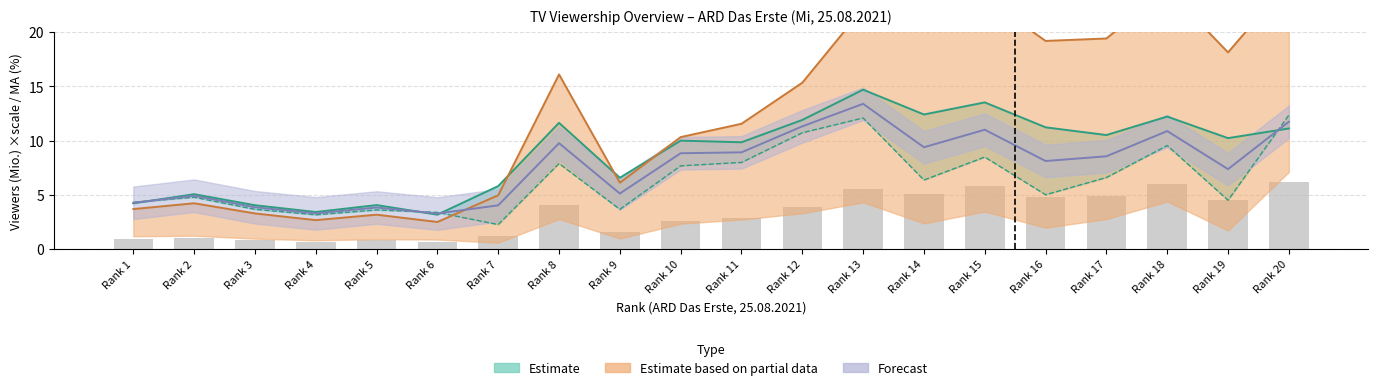

What is the difference between the maximum and minimum values?

5.5